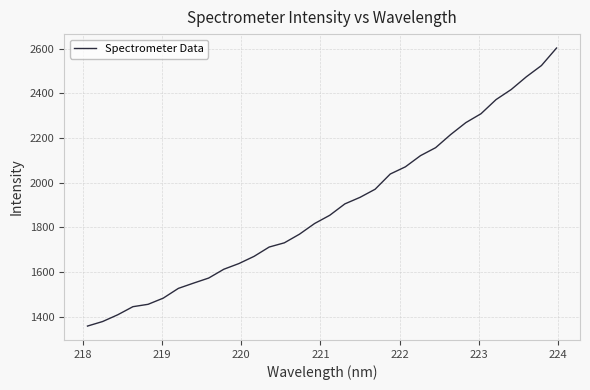

Reading right to left, list all the values displayed in this chart.

2602.5	2524.0	2473.6	2416.8	2371.8	2308.3	2268.6	2215.4	2156.4	2120.7	2070.7	2038.5	1970.4	1934.0	1904.8	1853.8	1817.0	1769.2	1730.5	1711.7	1670.0	1637.8	1612.3	1572.8	1550.1	1526.6	1482.9	1455.3	1444.7	1408.6	1378.3	1358.0